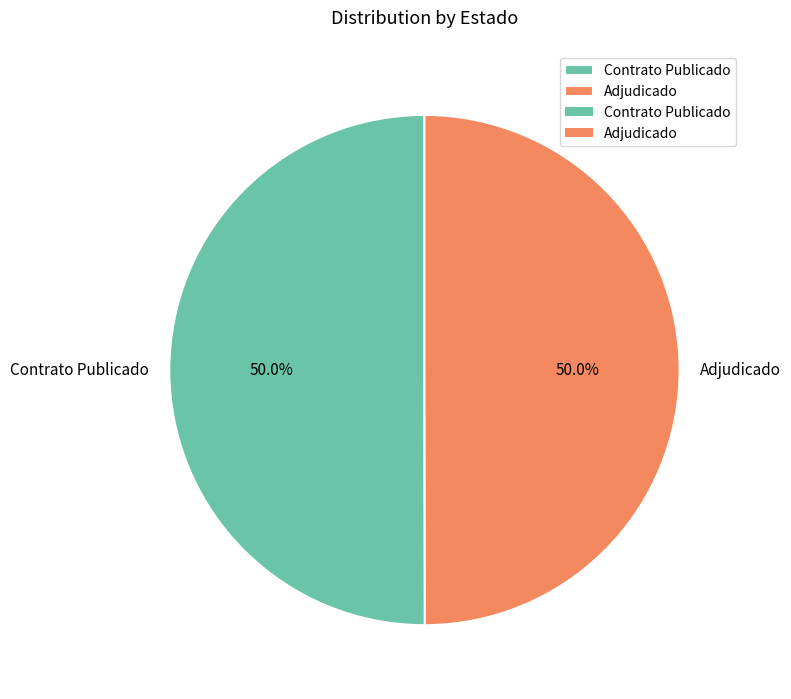

Approximately how many times larger is the value at Adjudicado compared to Contrato Publicado?

1.0